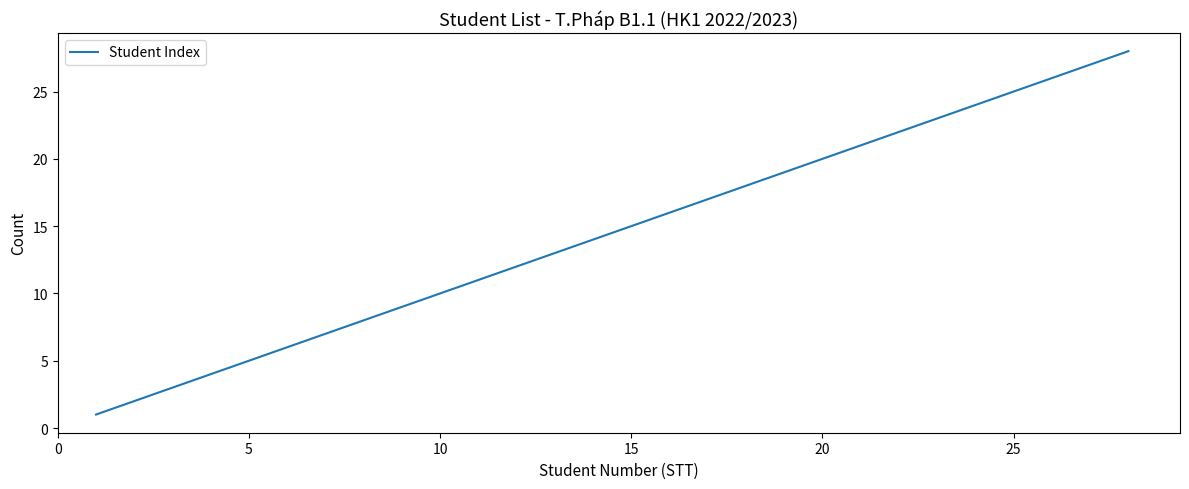

What is the greatest value displayed?

28